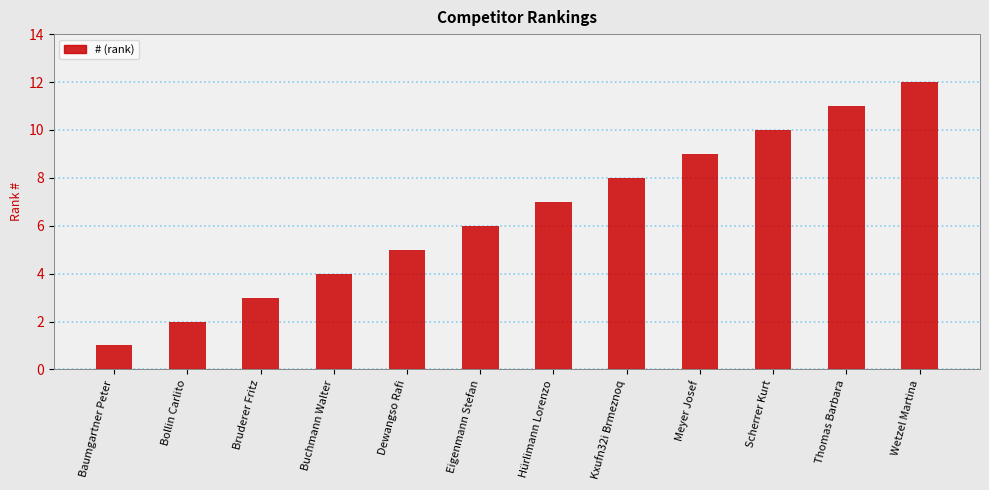

What is the value of the 5th bar from the left?

5